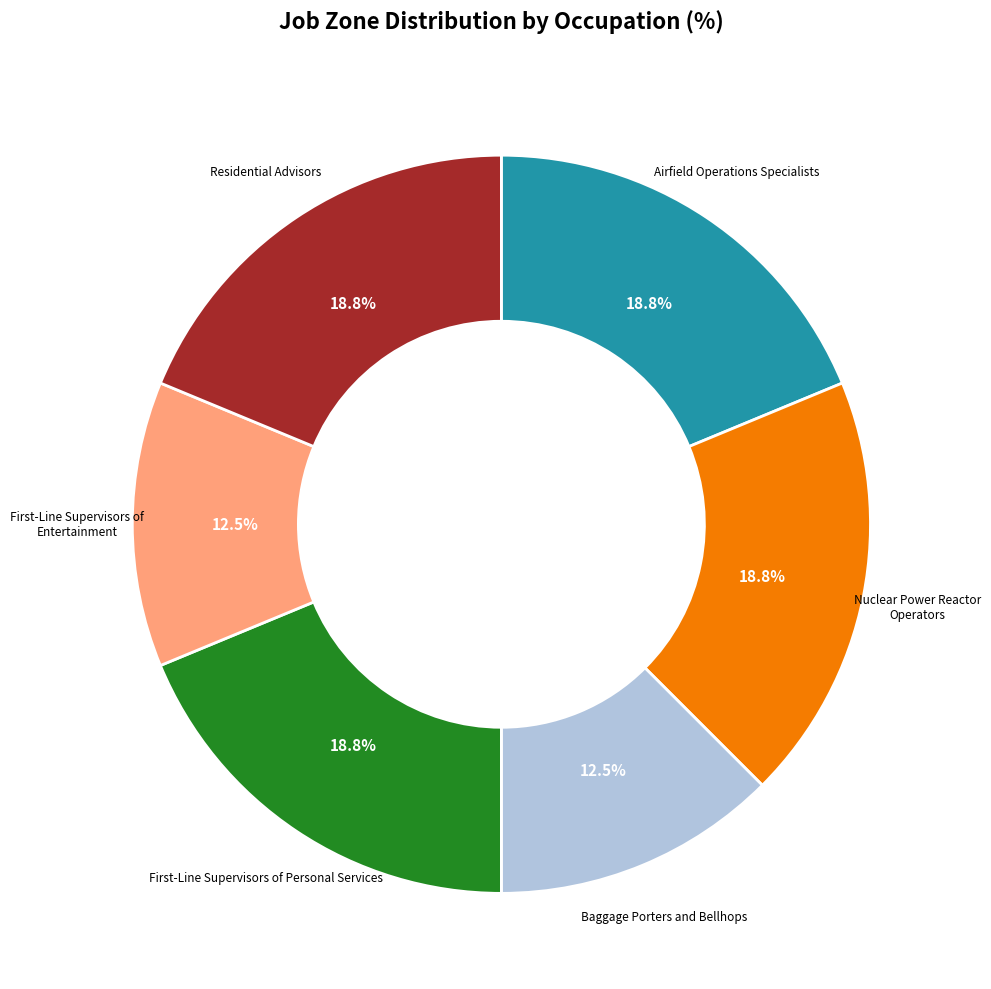

Does any single category account for the majority?

No